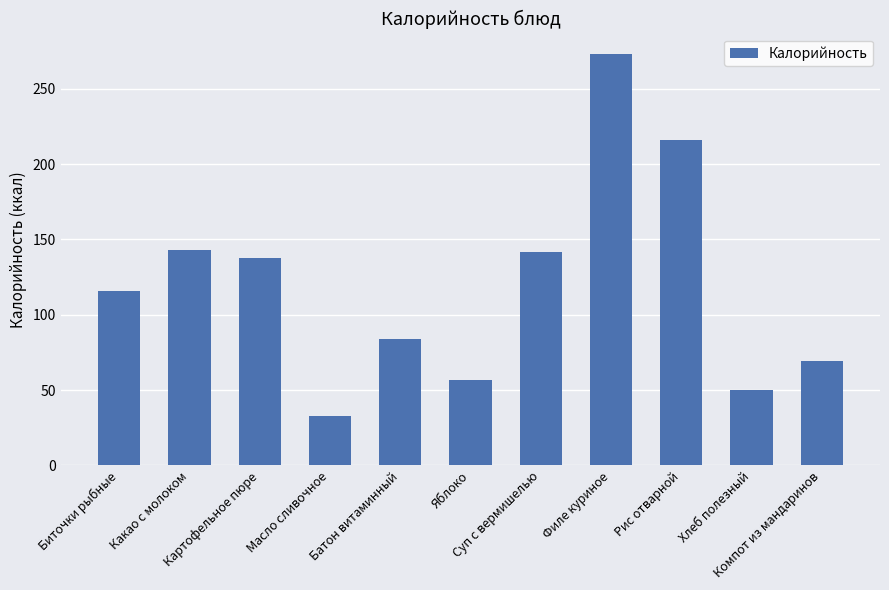

Which label corresponds to the largest value in the chart?

Филе куриное